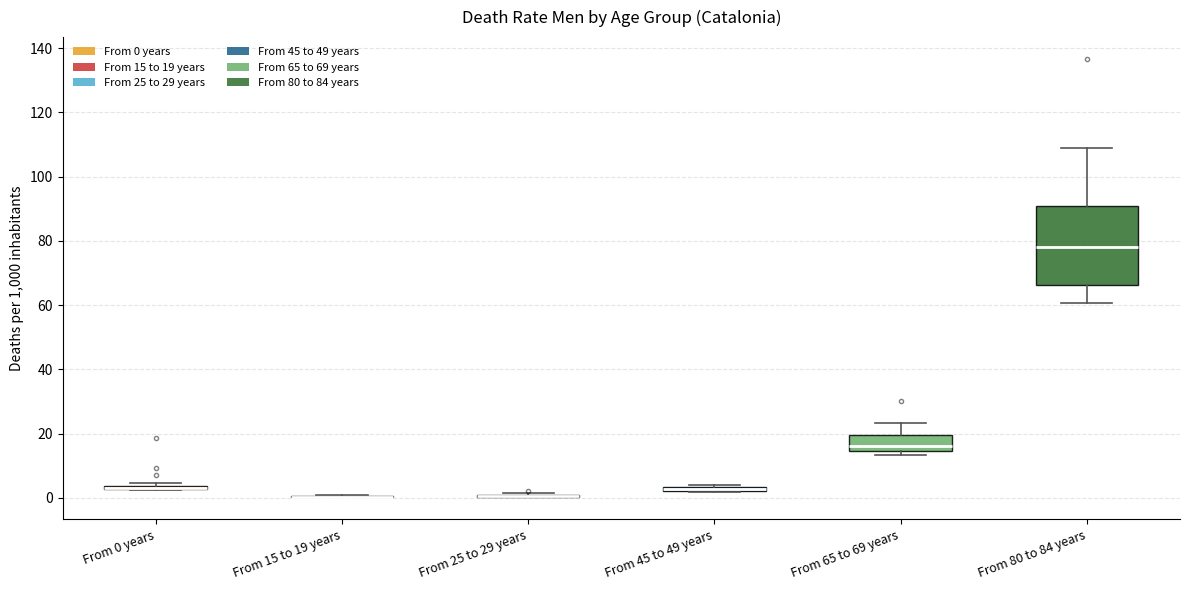

Which box is the tallest, from its lower edge to its upper edge?

From 80 to 84 years